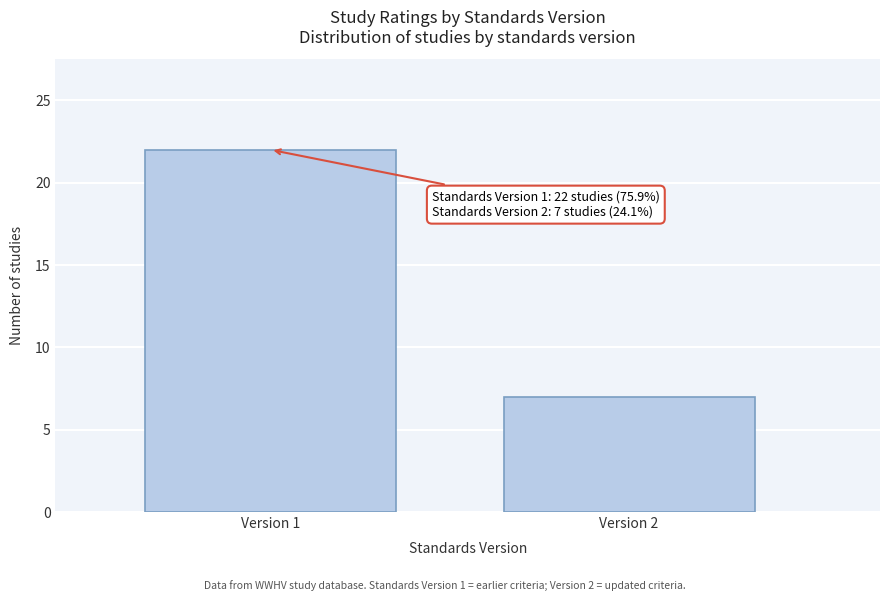

Reading left to right, extract all data points from this chart.

22	7